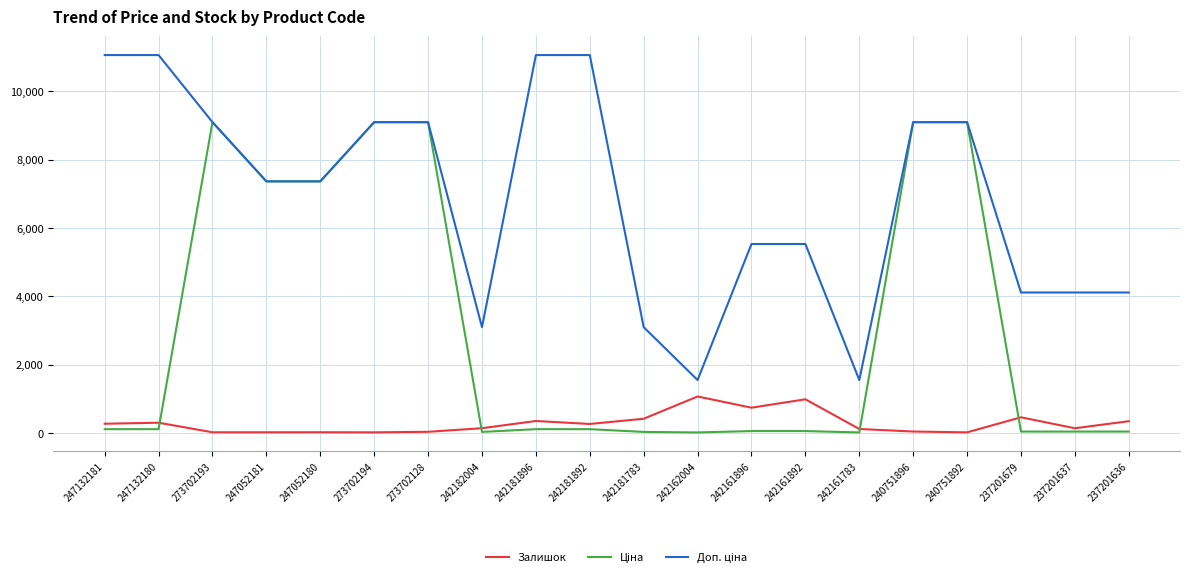

What is the difference between the highest and lowest values at 273702194?

9074.0